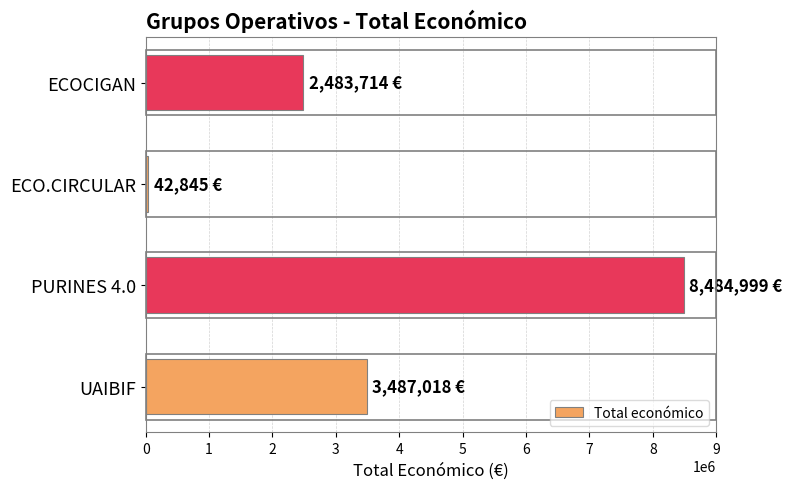

List the labels in order of value, smallest first.

ECO.CIRCULAR, ECOCIGAN, UAIBIF, PURINES 4.0